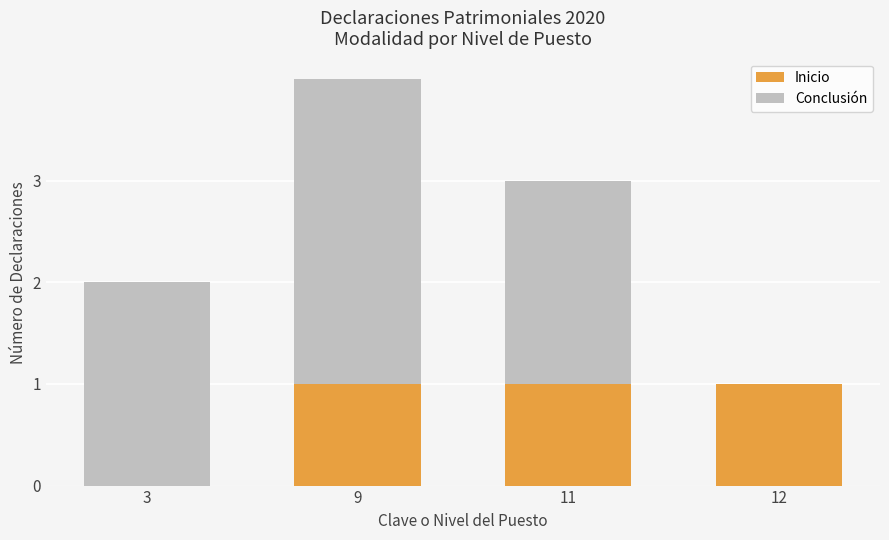

Reading left to right, list the values for the Inicio series.

3=0	9=1	11=1	12=1